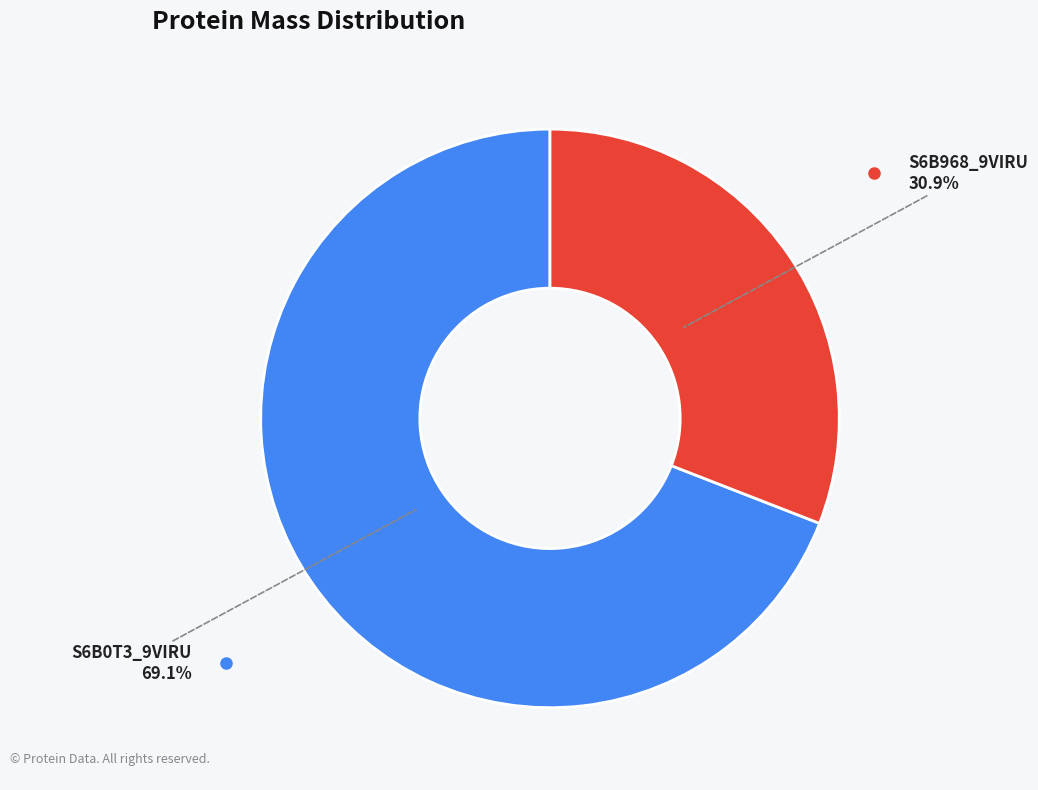

Count the number of slices in the pie.

2